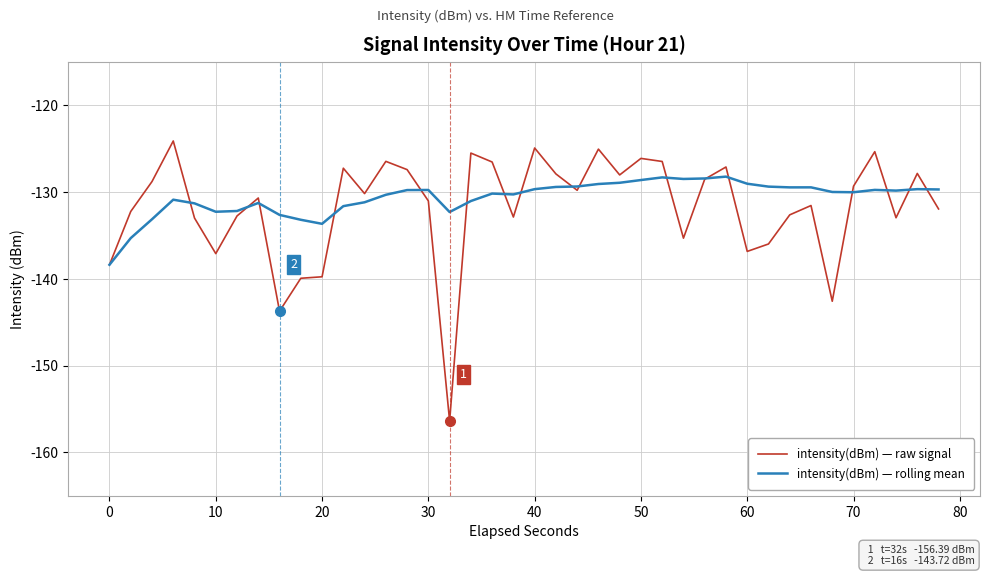

Which series has the widest spread of values?

intensity(dBm) — raw signal